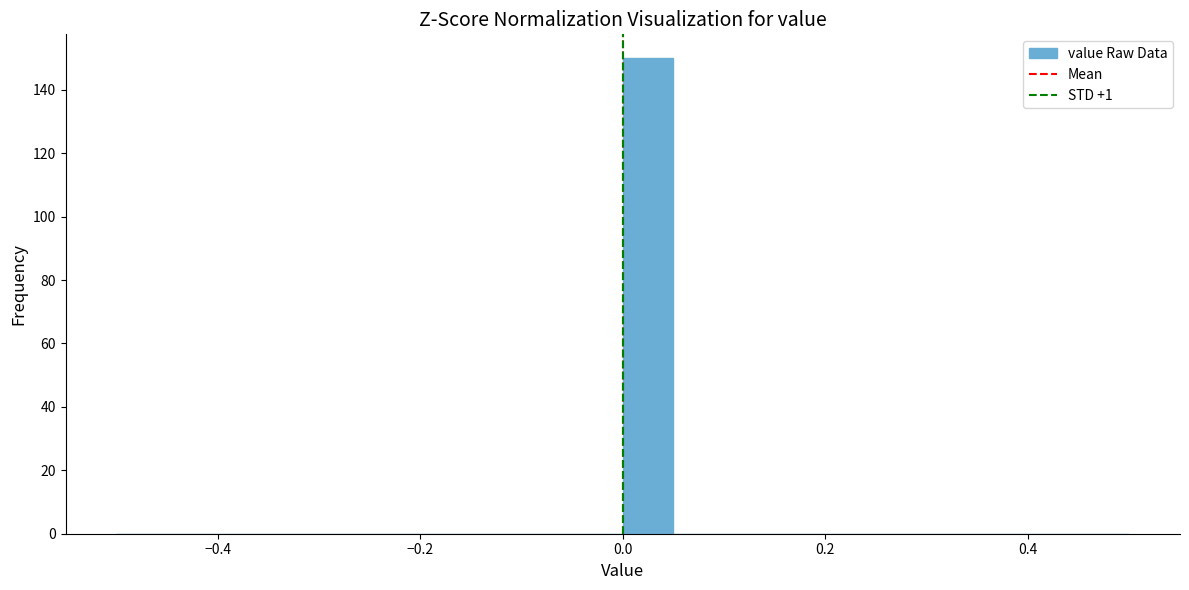

Around what value on the x-axis is the tallest bar? Give the approximate position of its centre, as read against the axis.

0.02